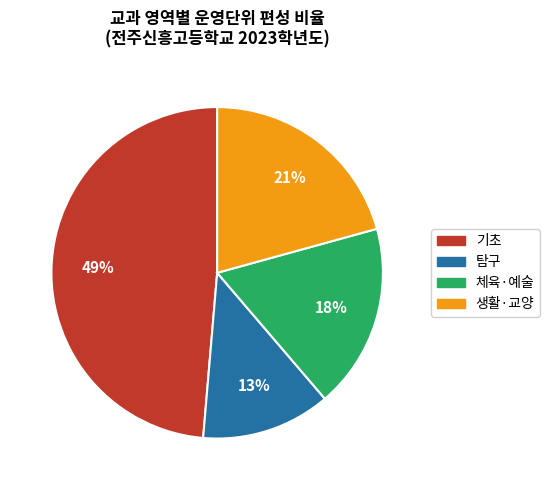

Which slice is the largest?

기초